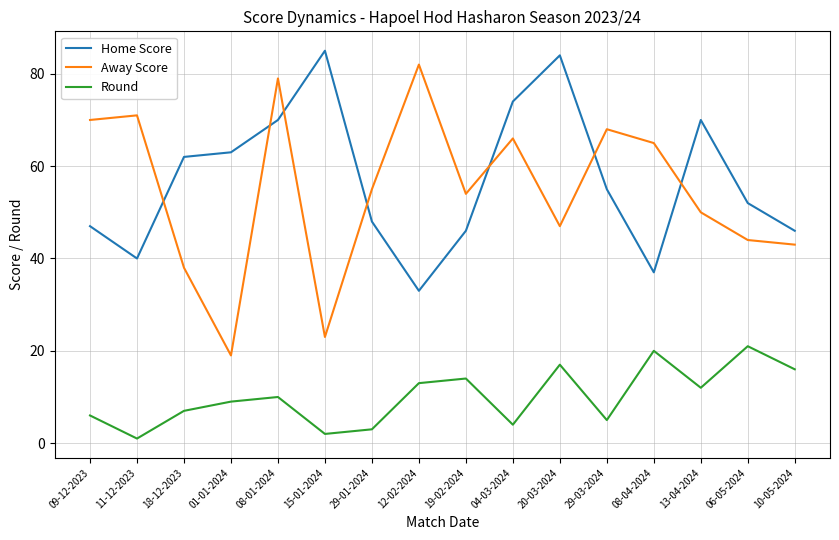

Rank the series at 09-12-2023 from highest to lowest value.

Away Score, Home Score, Round